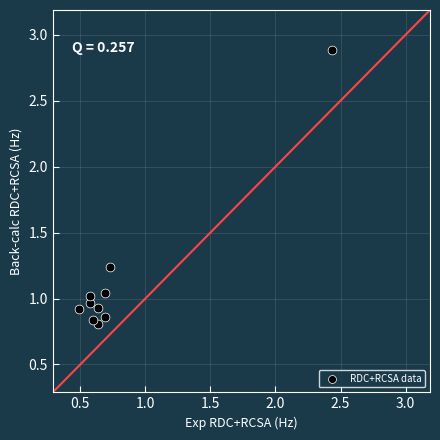

What is the range of Y values (max minus min)?

2.1